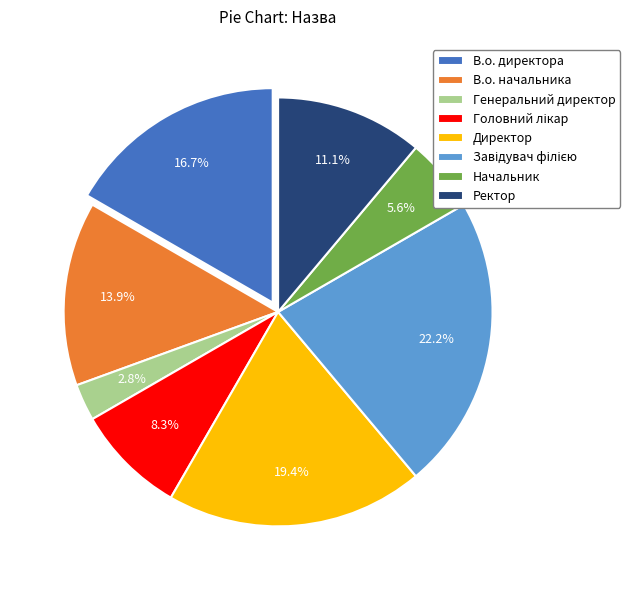

To the nearest percent, what is the difference between the largest and smallest slice percentages?

19%